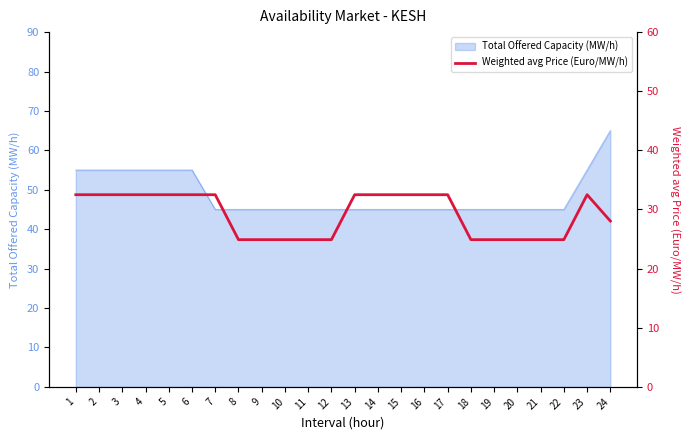

What is the ratio of the value at 15 to the value at 3?

1.0